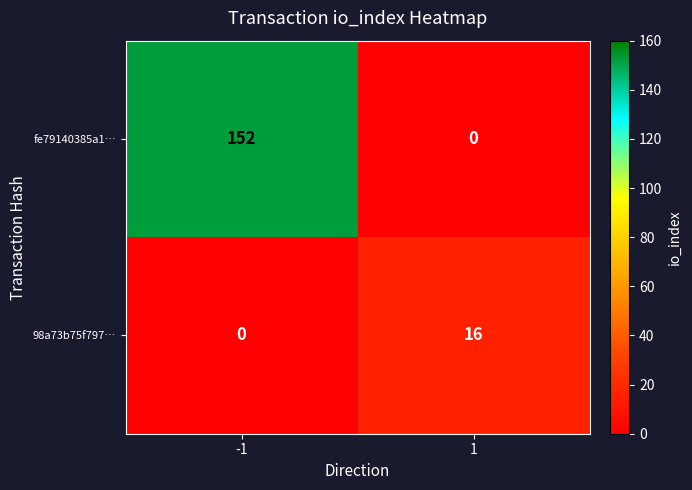

Between -1 and 1, which series saw the biggest shift?

fe79140385a1…